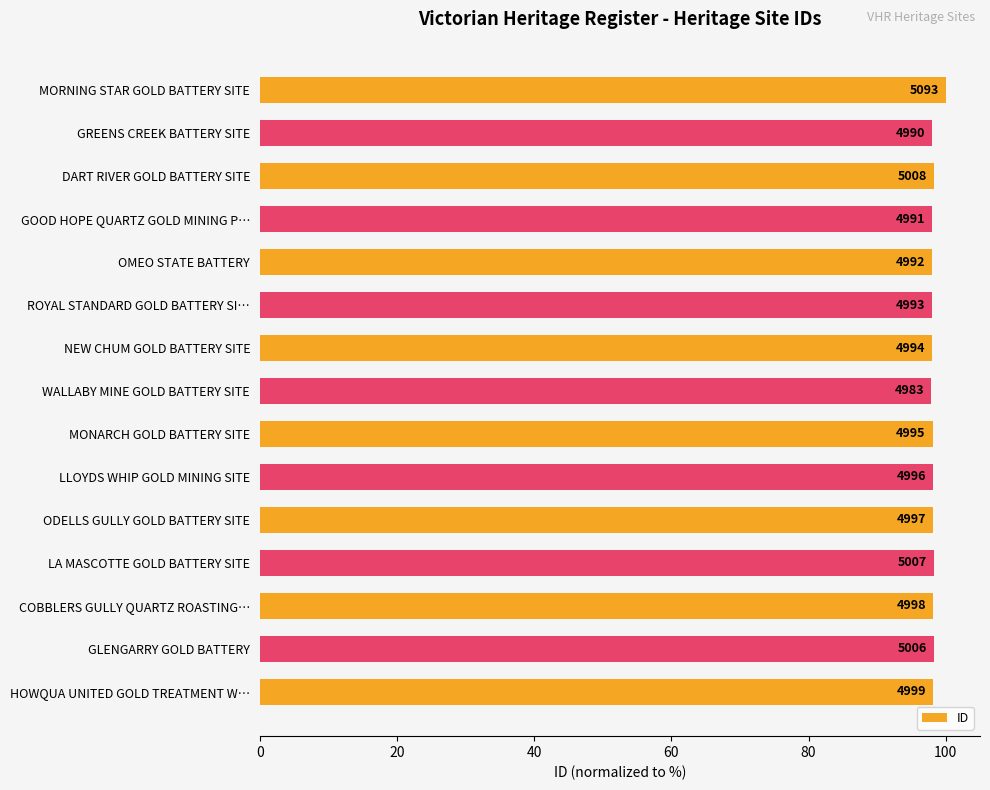

Are the bars horizontal?

Yes